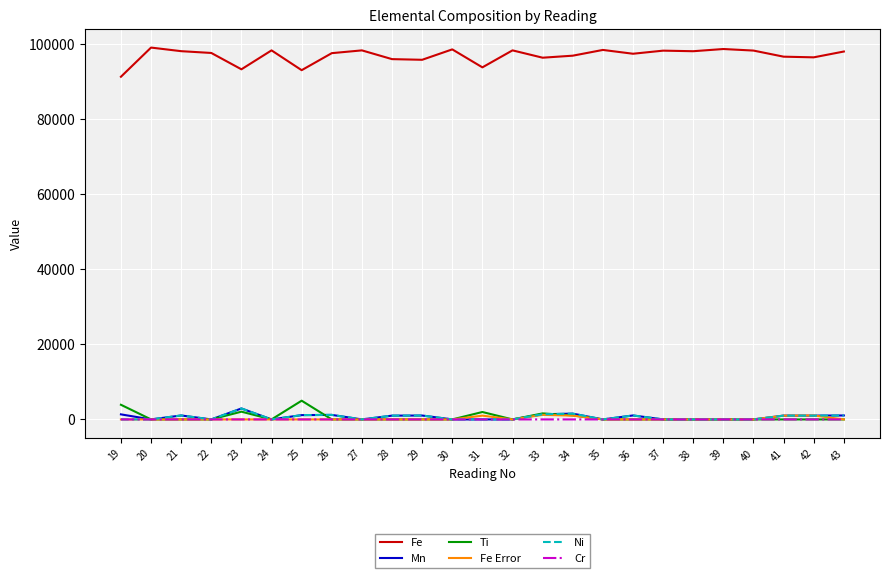

What is the minimum value for Fe?

91307.0